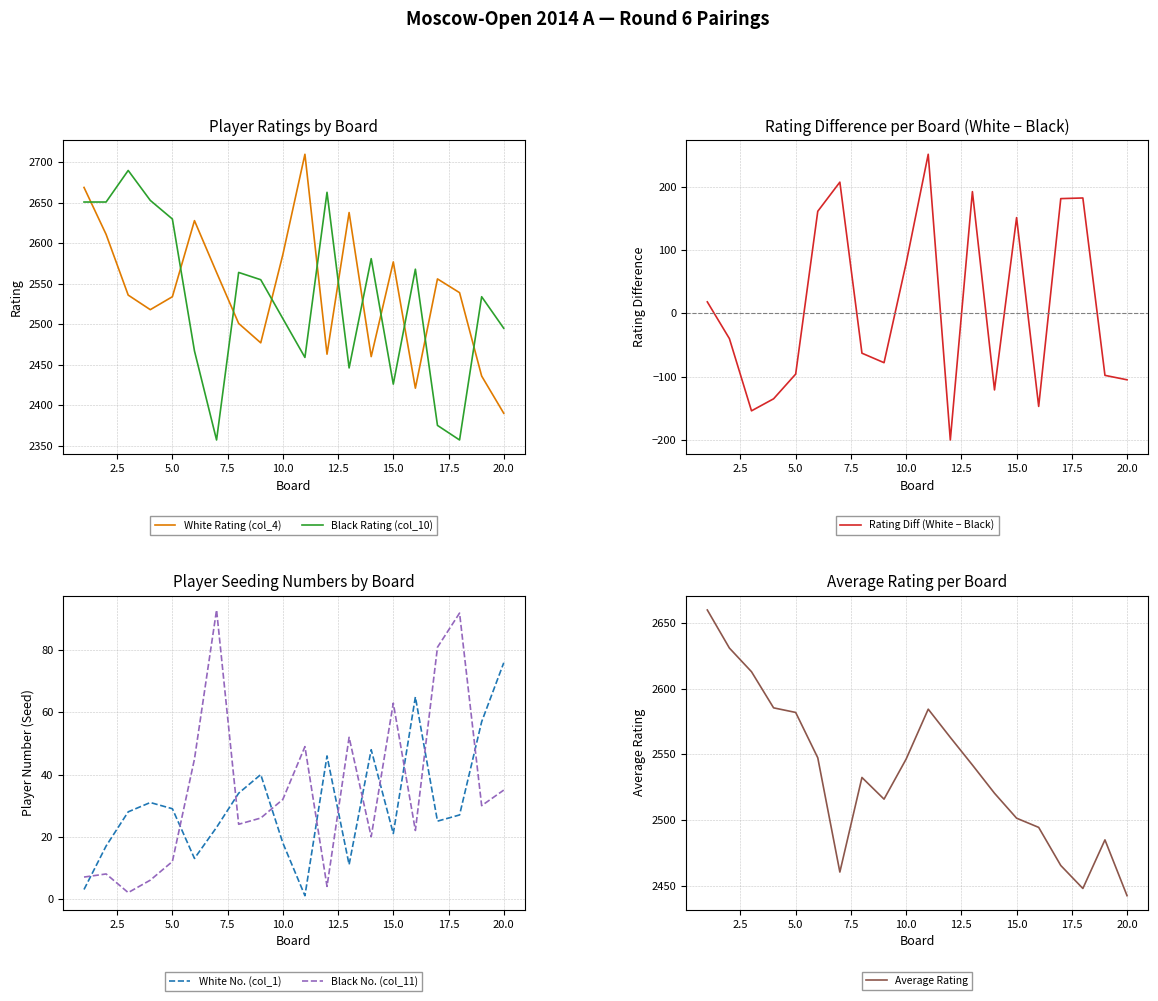

How many interior local peaks does the Black Rating (col_10) series have?

6